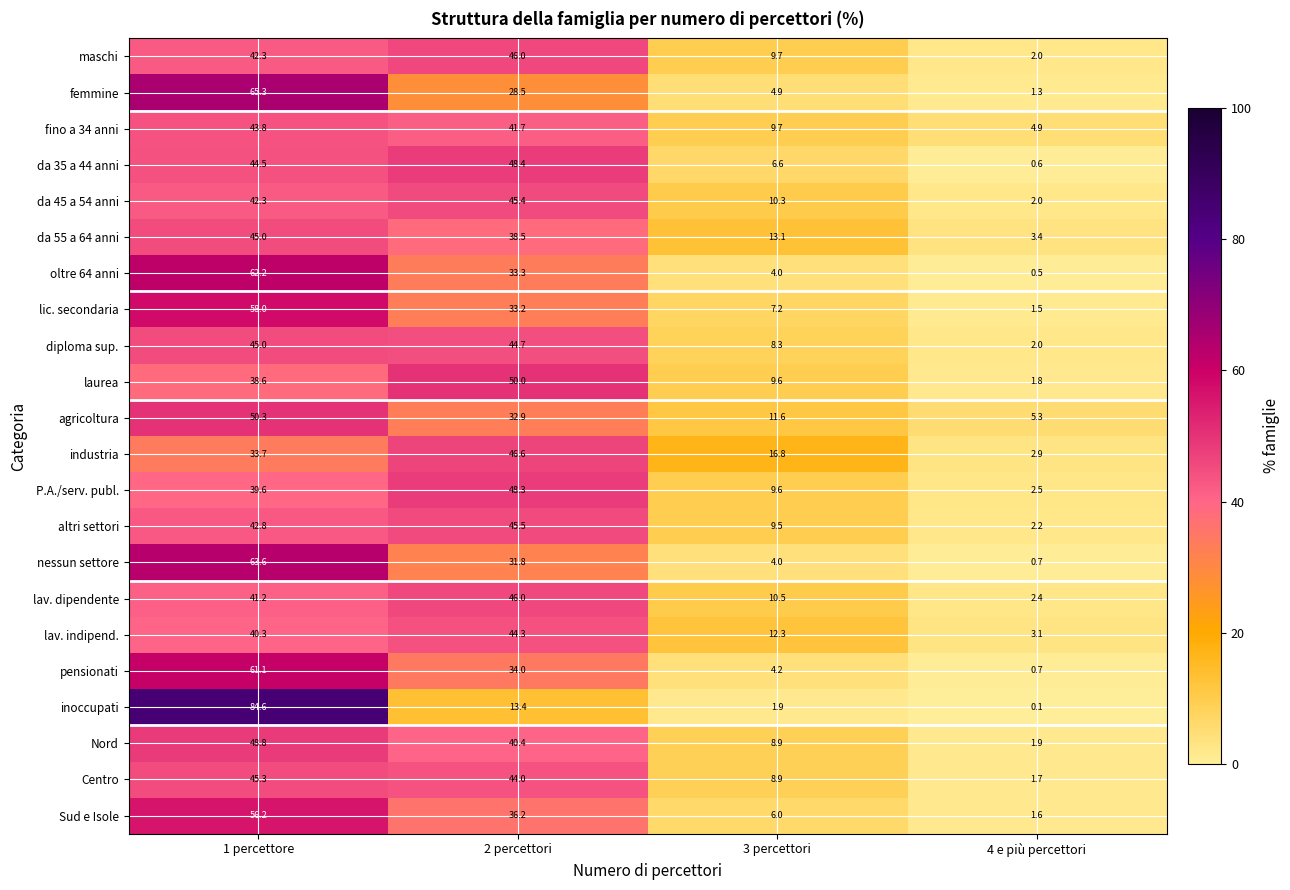

What value does the fino a 34 anni series have at 4 e più percettori?

4.9